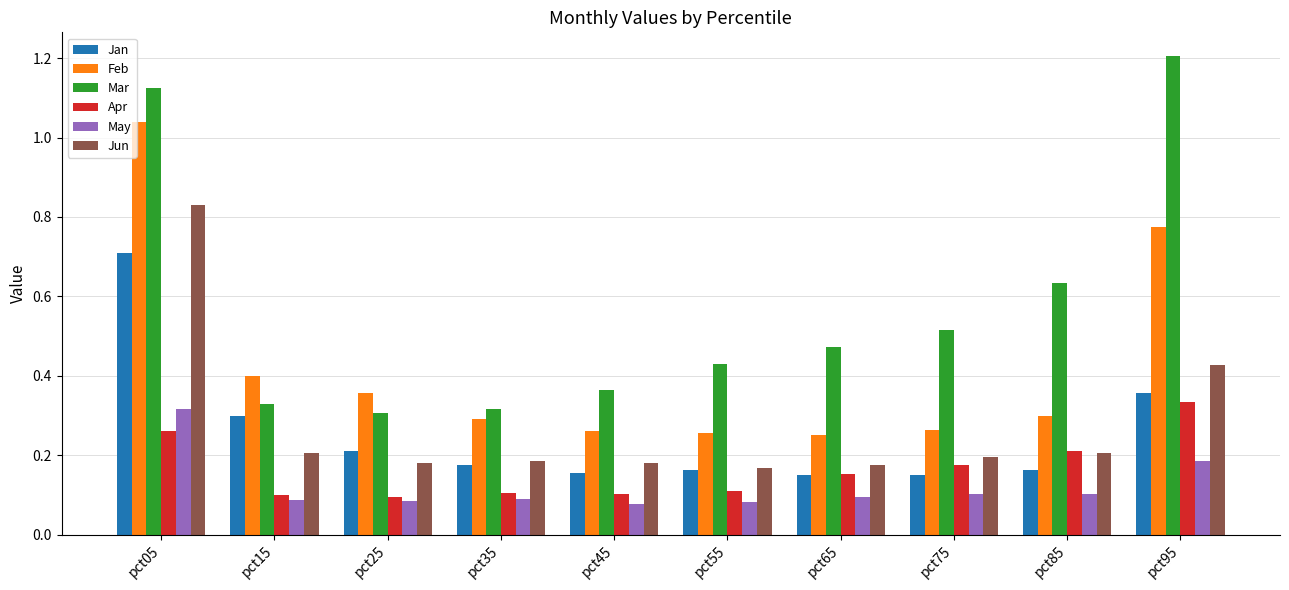

Are the bars grouped side by side (vs. stacked)?

Yes